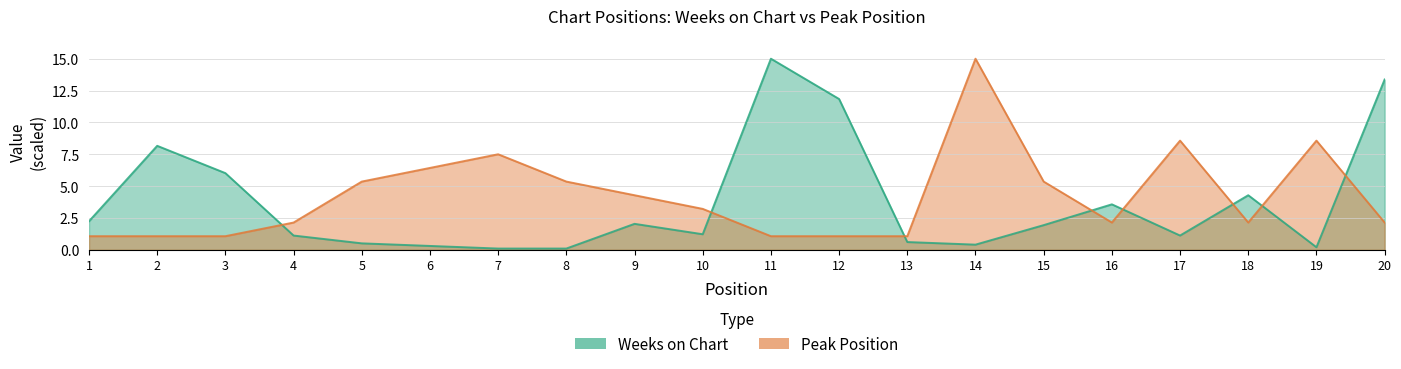

Where is Peak Position nearest to the value 8?

7